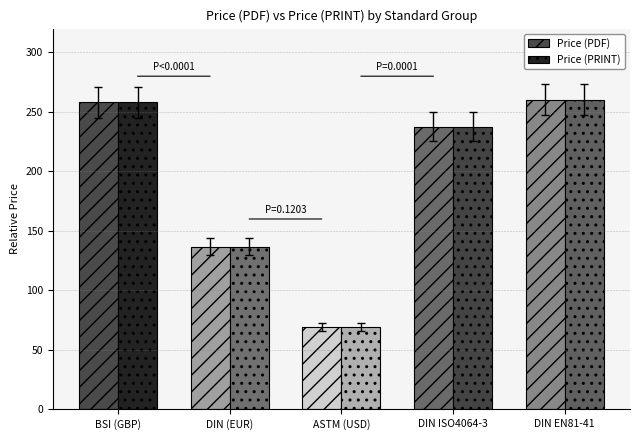

At which label is Price (PDF) closest to 164?

DIN (EUR)